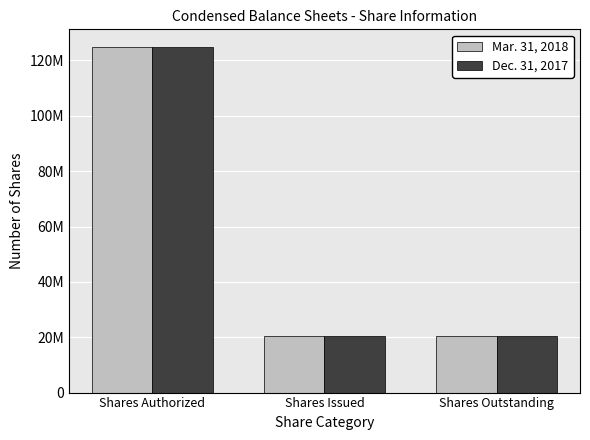

Is it true that Dec. 31, 2017 equals 20281082 at Shares Issued?

True